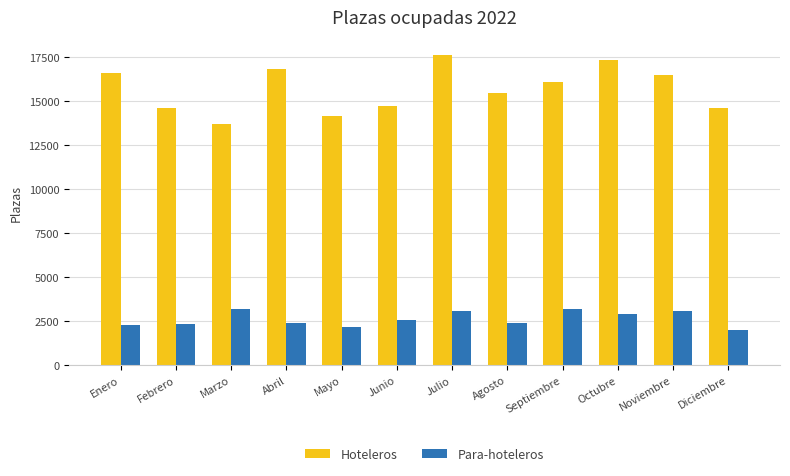

At which category is the sum across all series the highest?

Julio